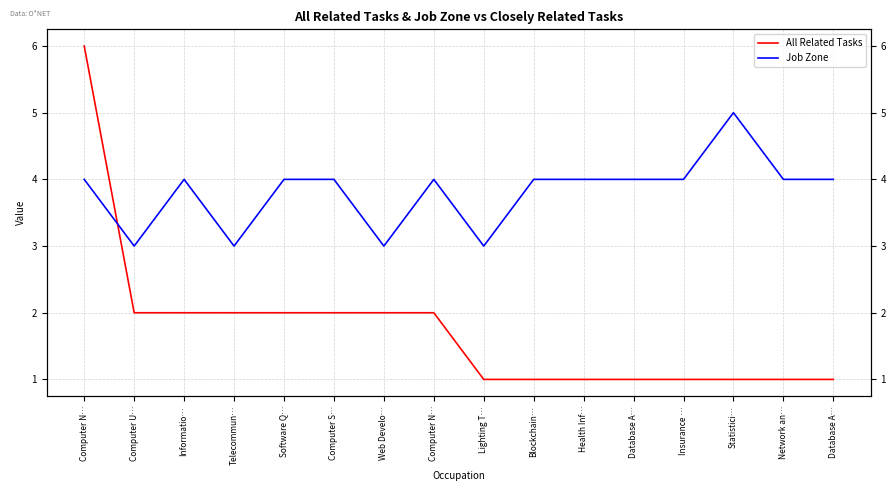

Reading left to right, list all the values displayed in this chart.

All Related Tasks: 6	2	2	2	2	2	2	2	1	1	1	1	1	1	1	1
Job Zone: 4	3	4	3	4	4	3	4	3	4	4	4	4	5	4	4